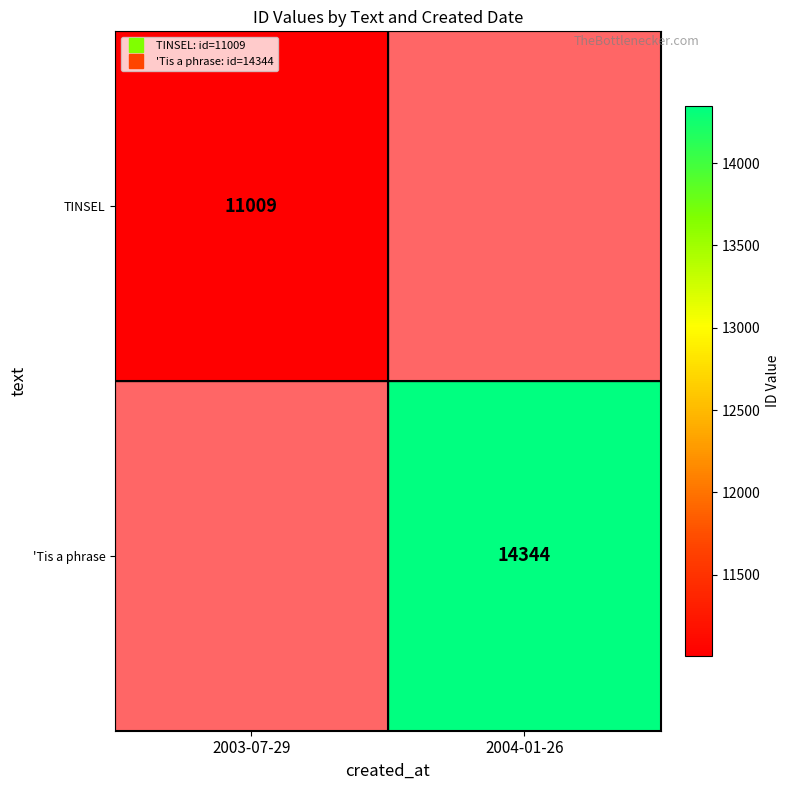

At which label is TINSEL closest to 11009?

2003-07-29